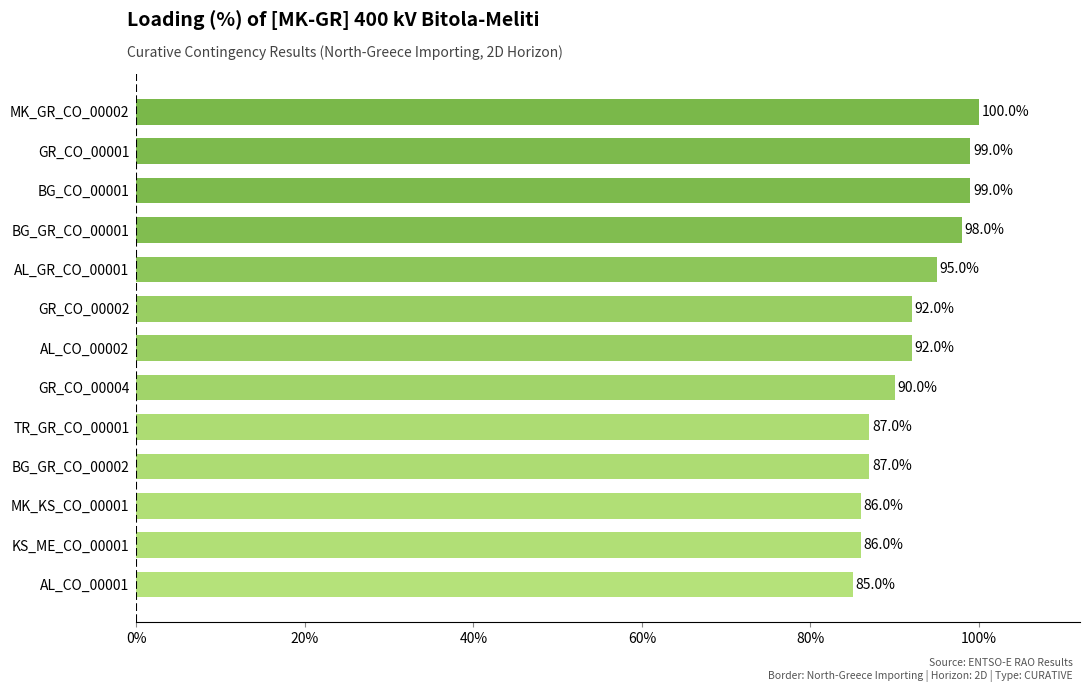

What is the ratio of the value at BG_GR_CO_00002 to the value at AL_CO_00001?

1.0